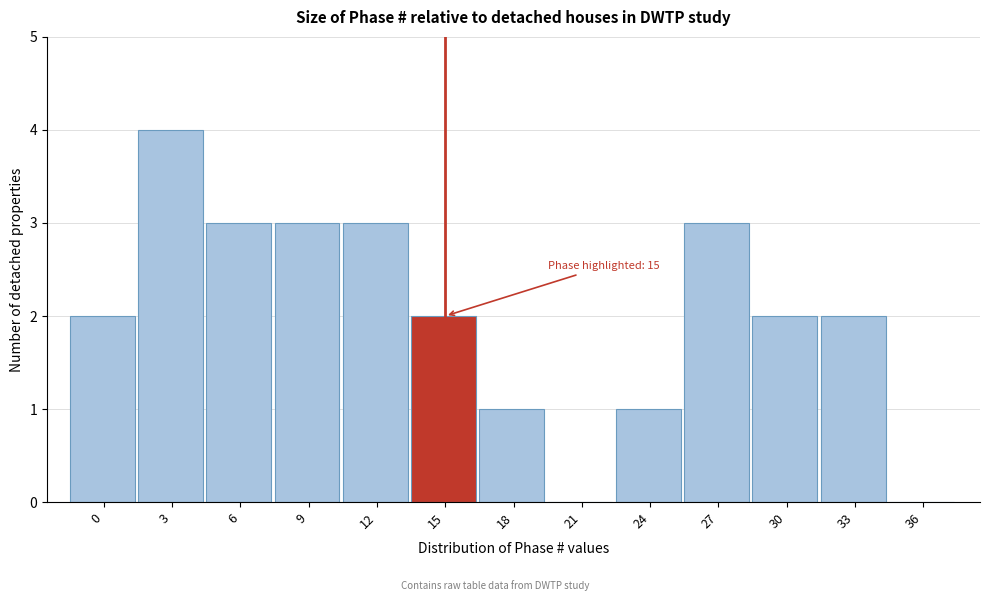

Reading left to right, extract all data points from this chart.

0=2	3=4	6=3	9=3	12=3	15=2	18=1	21=0	24=1	27=3	30=2	33=2	36=0